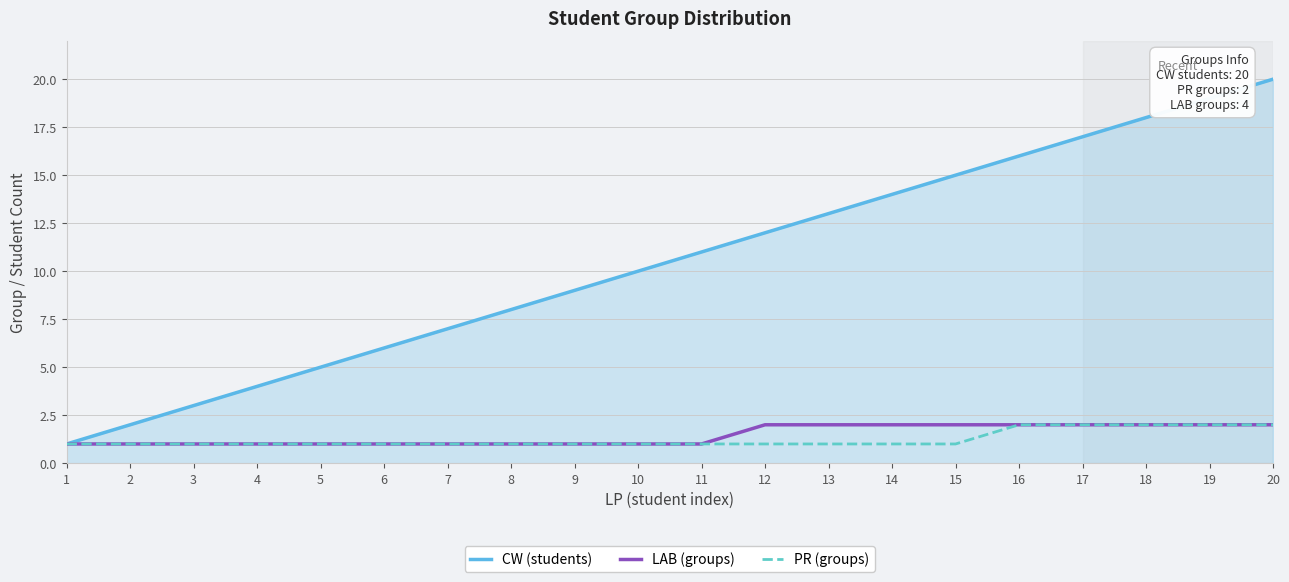

Reading left to right, transcribe all the data shown in this chart.

CW (students): 1	2	3	4	5	6	7	8	9	10	11	12	13	14	15	16	17	18	19	20
LAB (groups): 1	1	1	1	1	1	1	1	1	1	1	2	2	2	2	2	2	2	2	2
PR (groups): 1	1	1	1	1	1	1	1	1	1	1	1	1	1	1	2	2	2	2	2